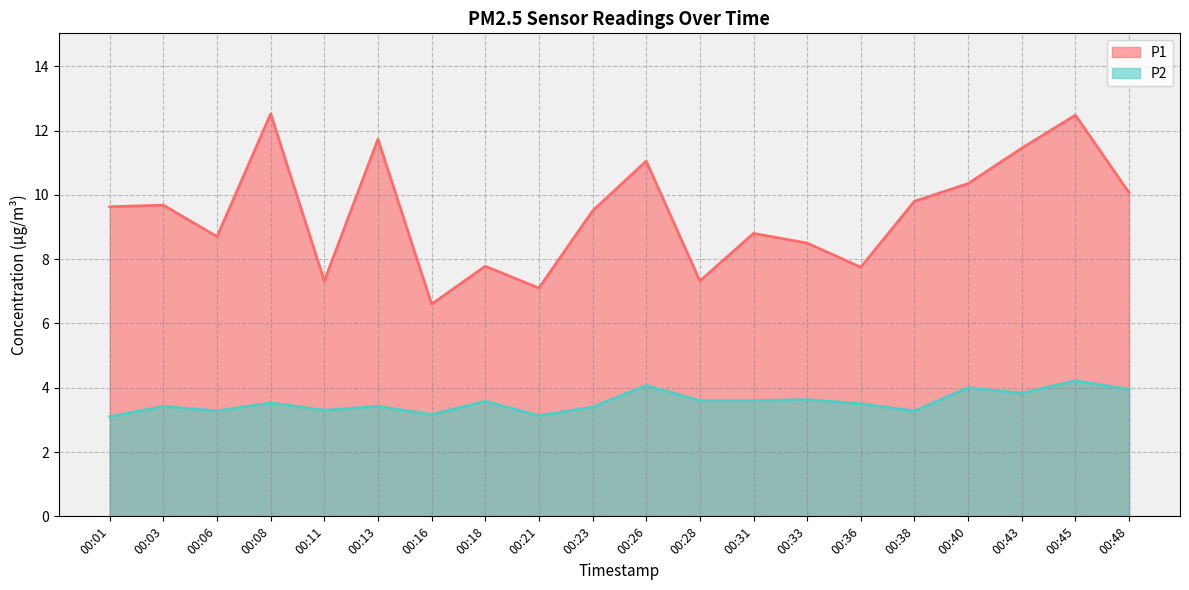

Where is P2 nearest to the value 3?

00:01